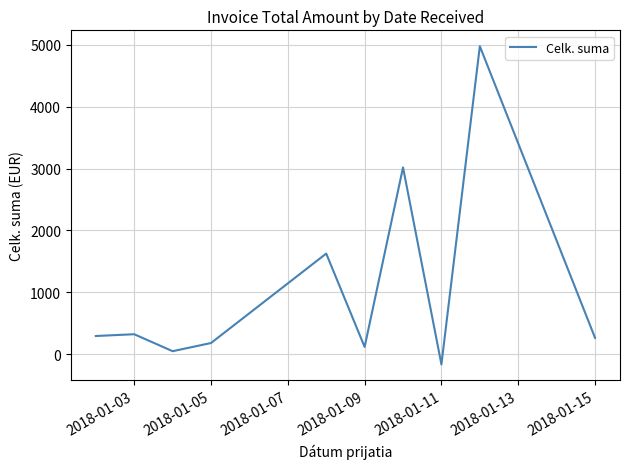

What is the smallest value displayed?

-163.5